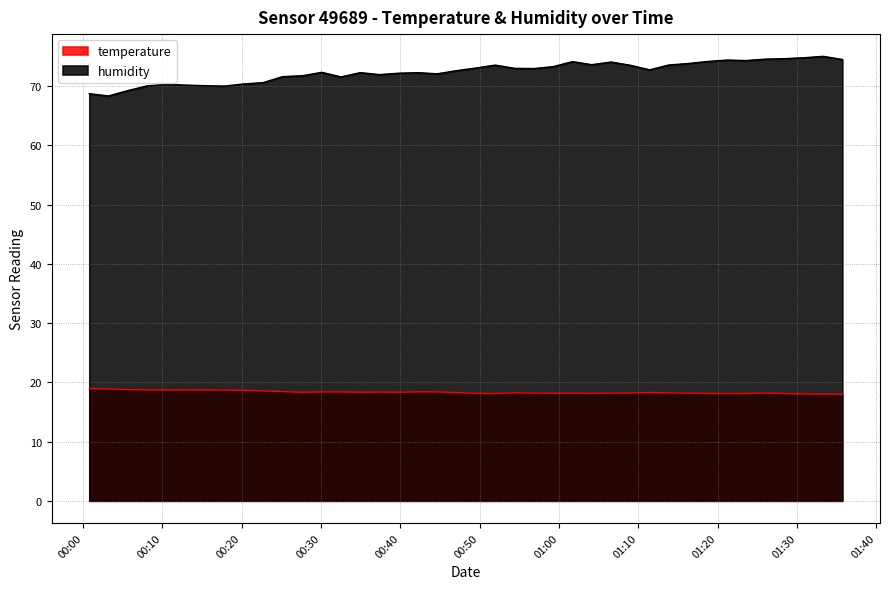

Rank the categories by temperature value from highest to lowest.

2023-07-22T00:00:48, 2023-07-22T00:03:13, 2023-07-22T00:05:41, 2023-07-22T00:08:07, 2023-07-22T00:12:57, 2023-07-22T00:15:22, 2023-07-22T00:10:32, 2023-07-22T00:17:50, 2023-07-22T00:20:16, 2023-07-22T00:22:42, 2023-07-22T00:25:09, 2023-07-22T00:42:13, 2023-07-22T00:30:06, 2023-07-22T00:32:31, 2023-07-22T00:44:38, 2023-07-22T00:37:22, 2023-07-22T00:34:57, 2023-07-22T00:39:47, 2023-07-22T00:27:39, 2023-07-22T00:47:04, 2023-07-22T01:11:25, 2023-07-22T00:54:25, 2023-07-22T01:13:51, 2023-07-22T01:09:00, 2023-07-22T00:56:51, 2023-07-22T01:26:01, 2023-07-22T01:06:34, 2023-07-22T01:01:42, 2023-07-22T01:16:17, 2023-07-22T00:59:16, 2023-07-22T01:04:07, 2023-07-22T00:49:29, 2023-07-22T01:18:42, 2023-07-22T01:23:35, 2023-07-22T00:51:58, 2023-07-22T01:21:08, 2023-07-22T01:28:27, 2023-07-22T01:30:52, 2023-07-22T01:33:18, 2023-07-22T01:35:43